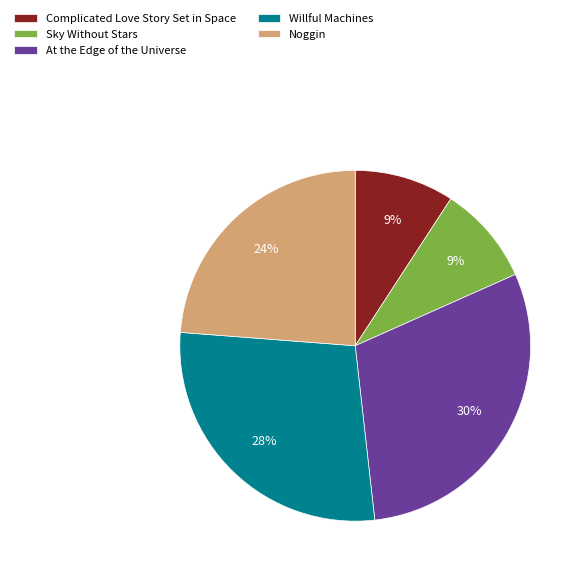

What percentage is the At the Edge of the Universe slice, to the nearest percent?

30%